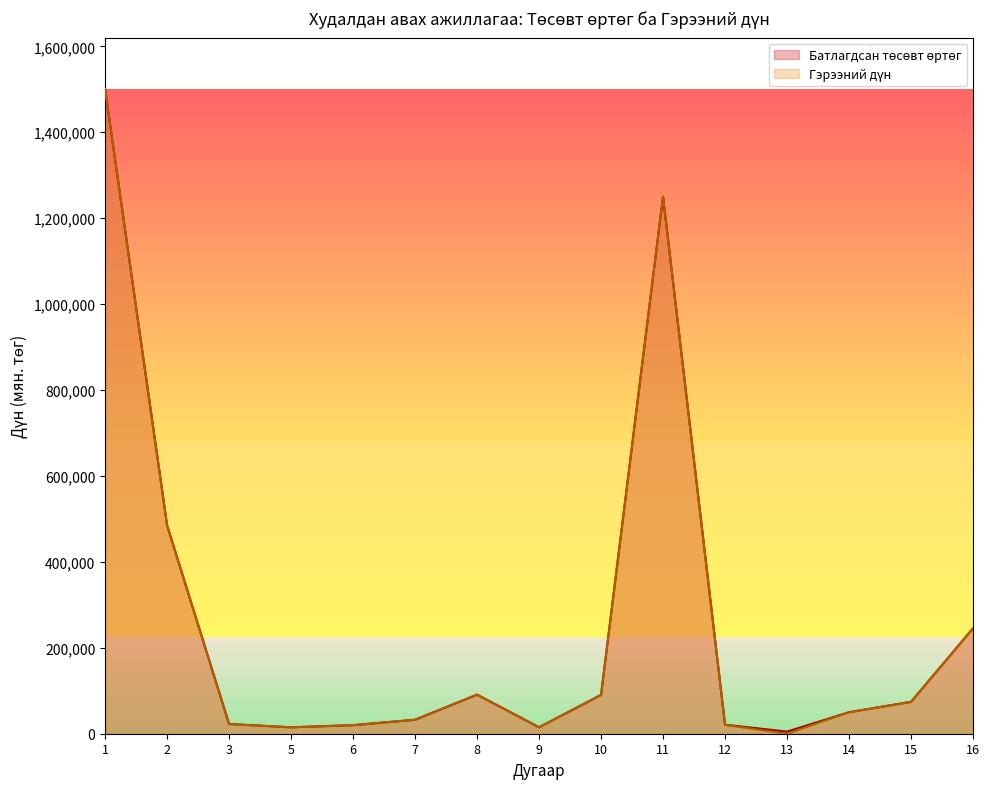

What is the value of the Гэрээний дүн point at the 7th from the left?

91000.0